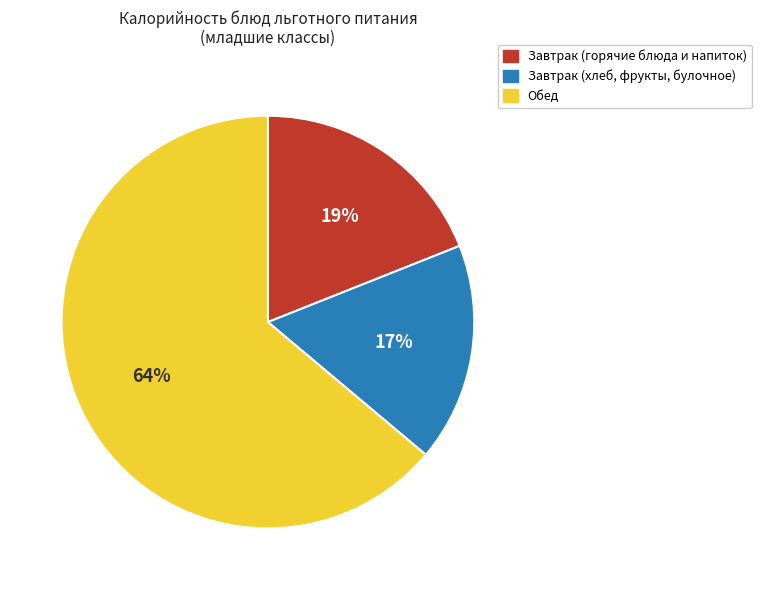

To the nearest percent, what is the difference between the largest and smallest slice percentages?

47%